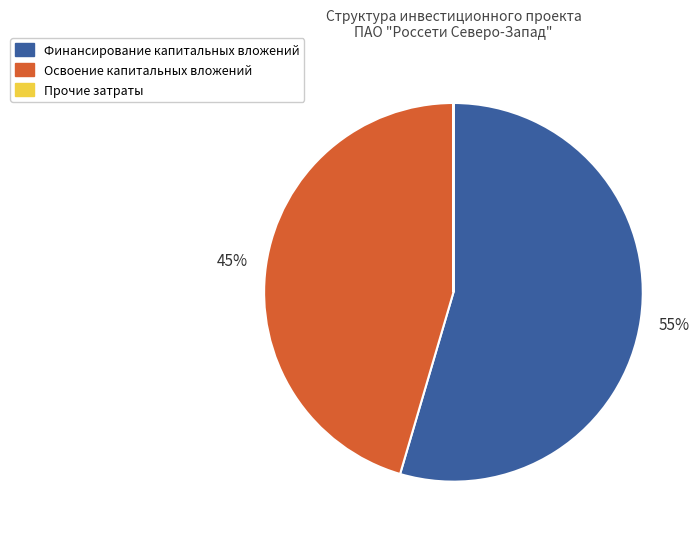

The Финансирование капитальных вложений slice represents 55% of the pie. True or false?

True